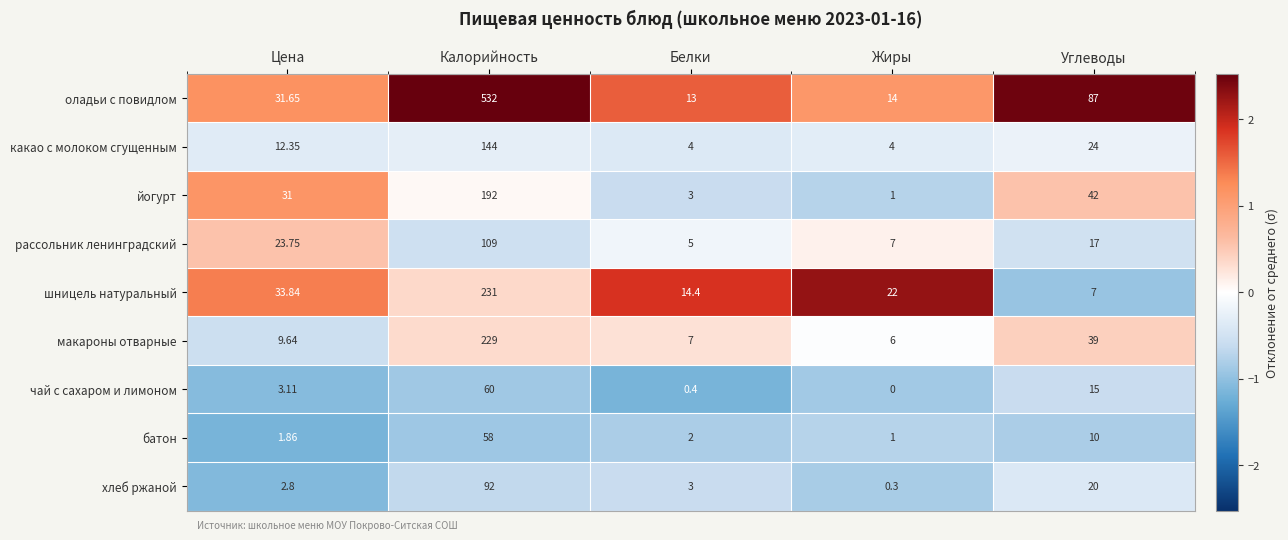

What is the greatest value displayed?

532.0